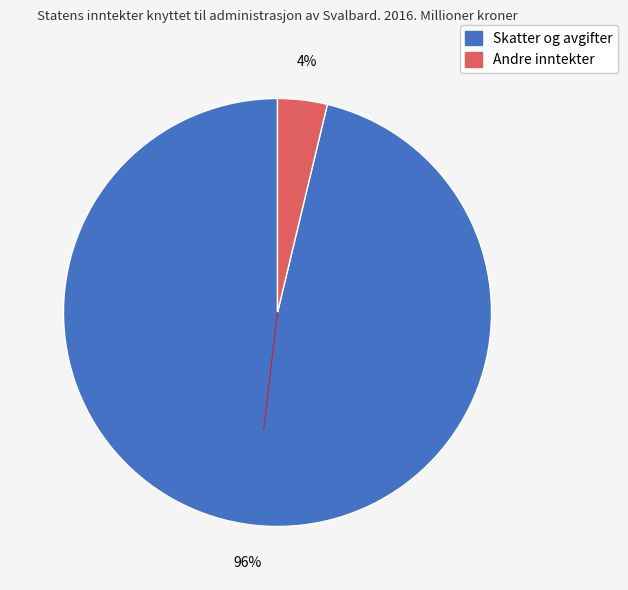

Which has a higher value, Skatter og avgifter or Andre inntekter?

Skatter og avgifter